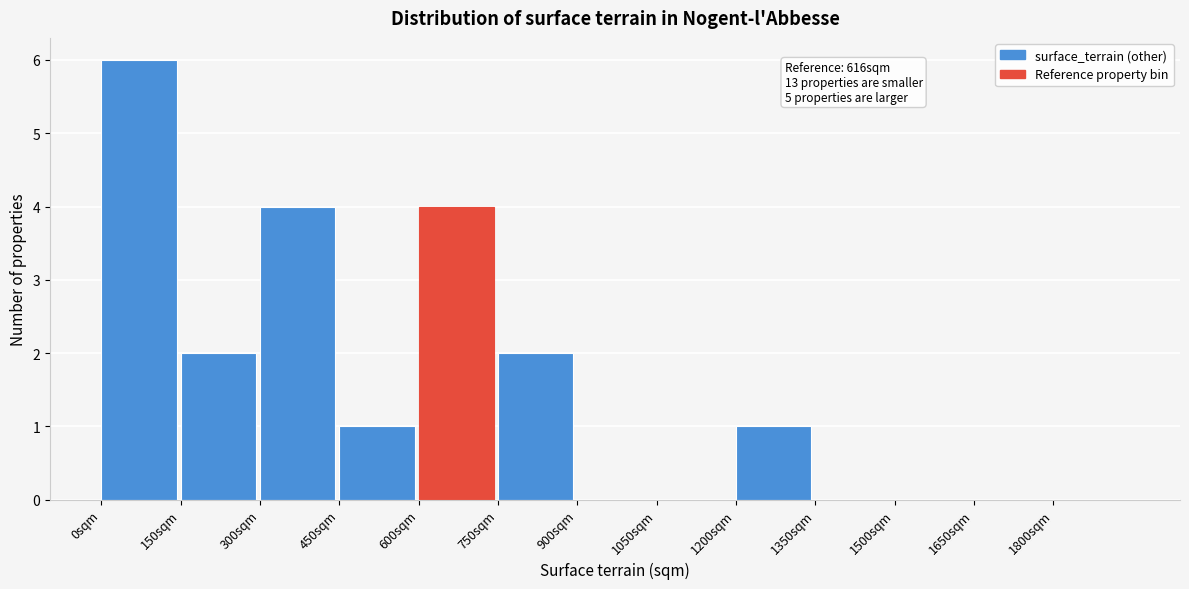

Over which range of the x-axis is the bar tallest?

0 to 150